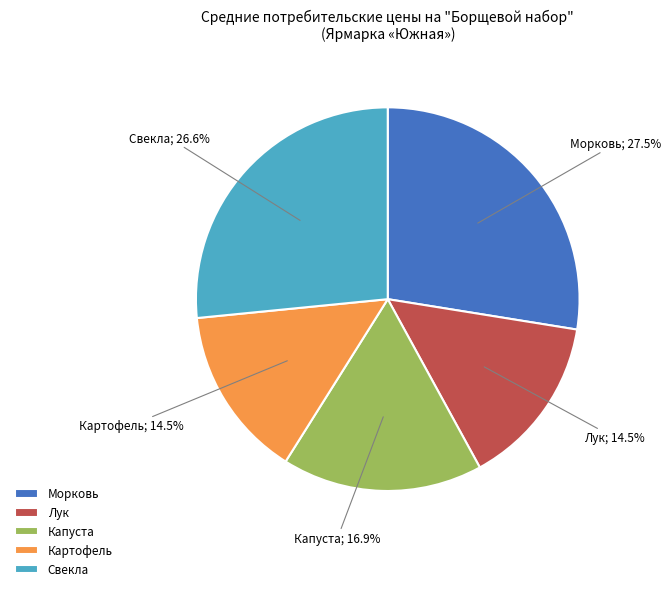

Is there any slice that represents more than half of the pie?

No